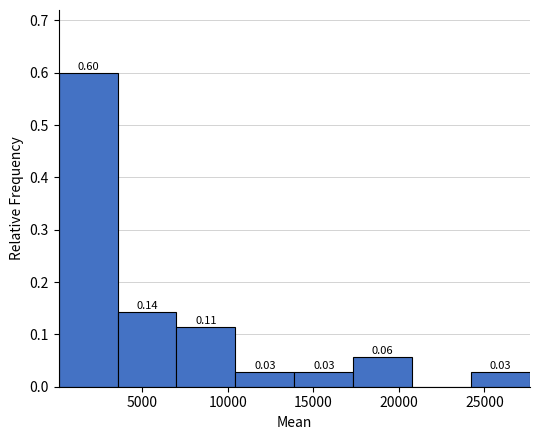

Over which range of the x-axis is the bar tallest?

0 to 3500